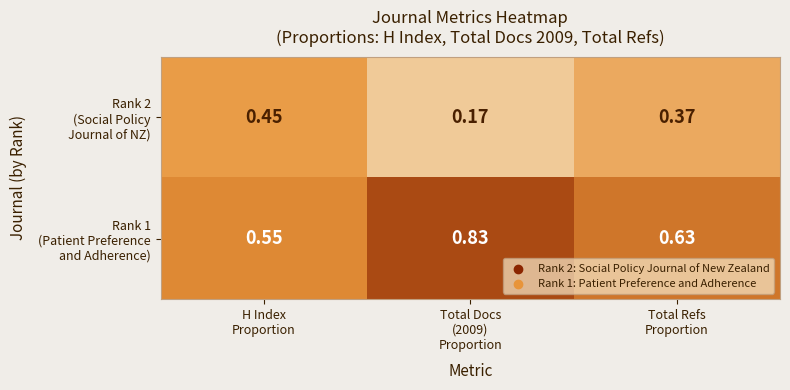

What is the spread (max minus min) of values at H Index
Proportion?

0.1